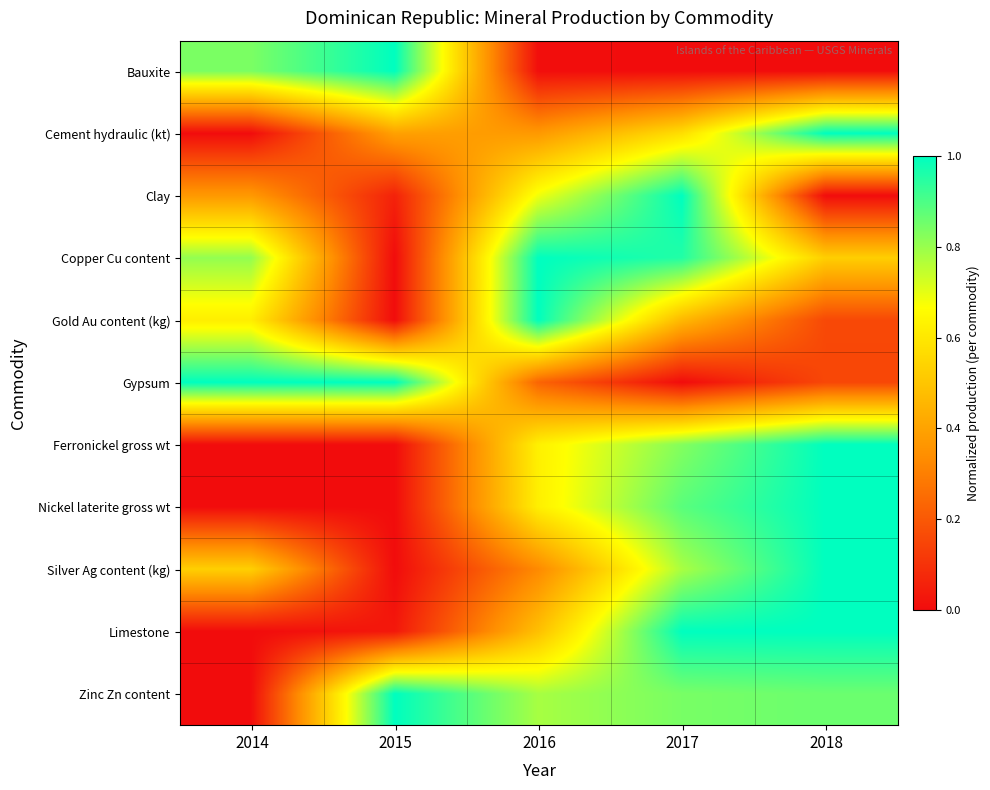

At which category is the sum across all series the highest?

2017